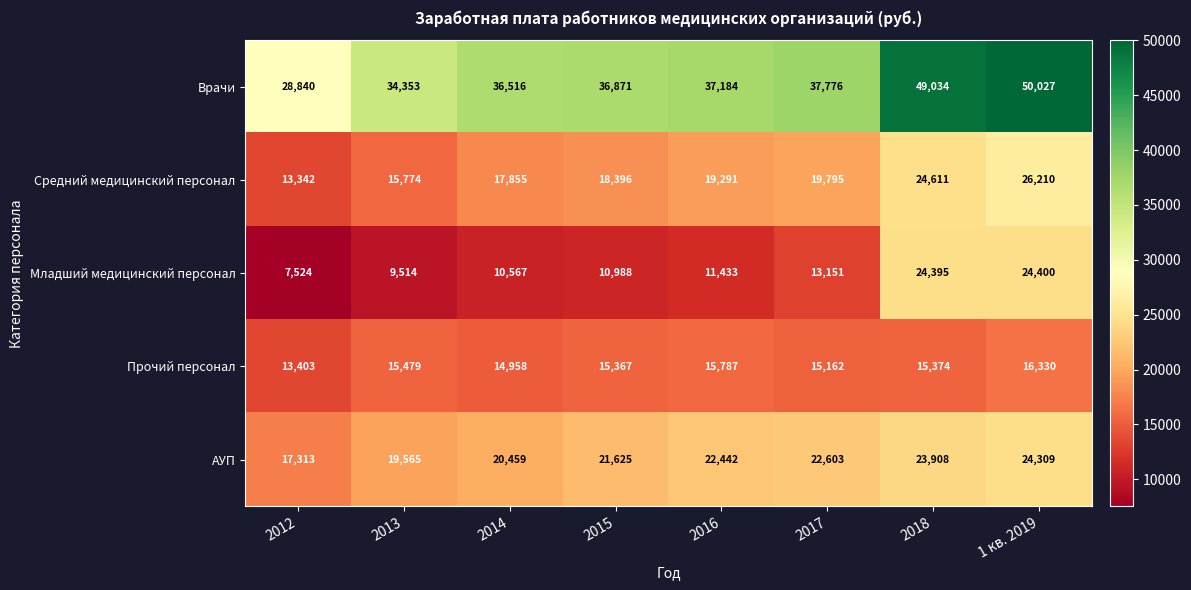

What is the highest value of the Младший медицинский персонал series?

24400